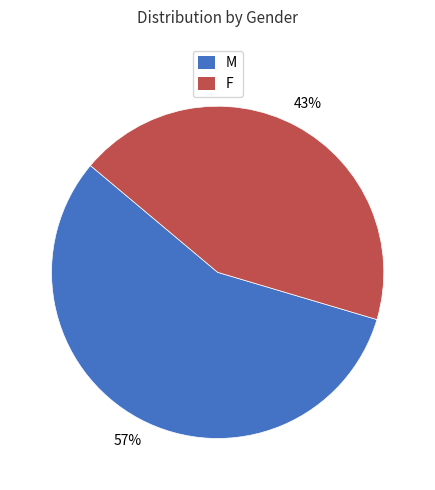

To the nearest percent, what percentage of the pie is M?

57%